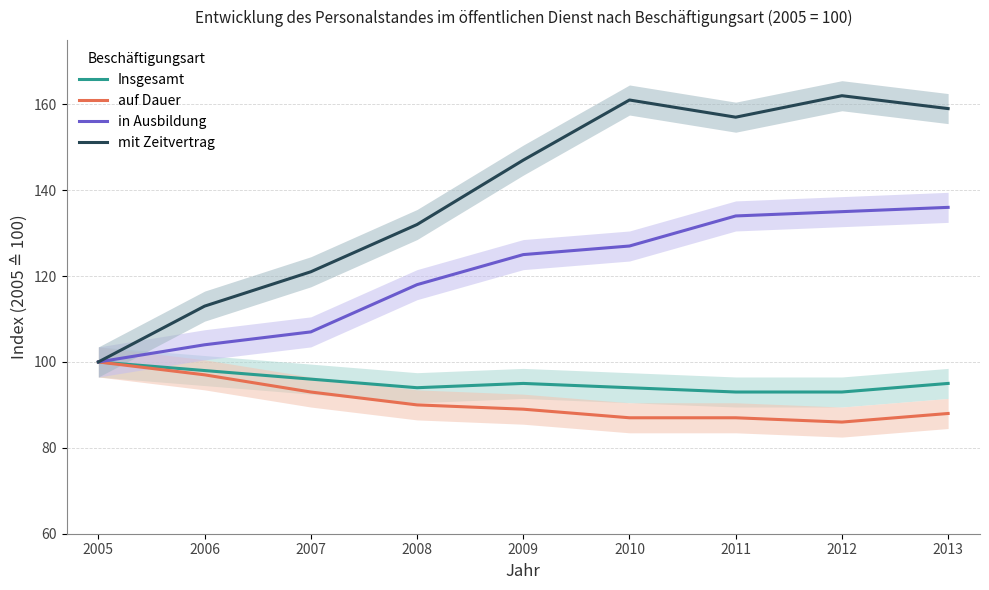

Between 2008 and 2012, which series saw the biggest shift?

mit Zeitvertrag